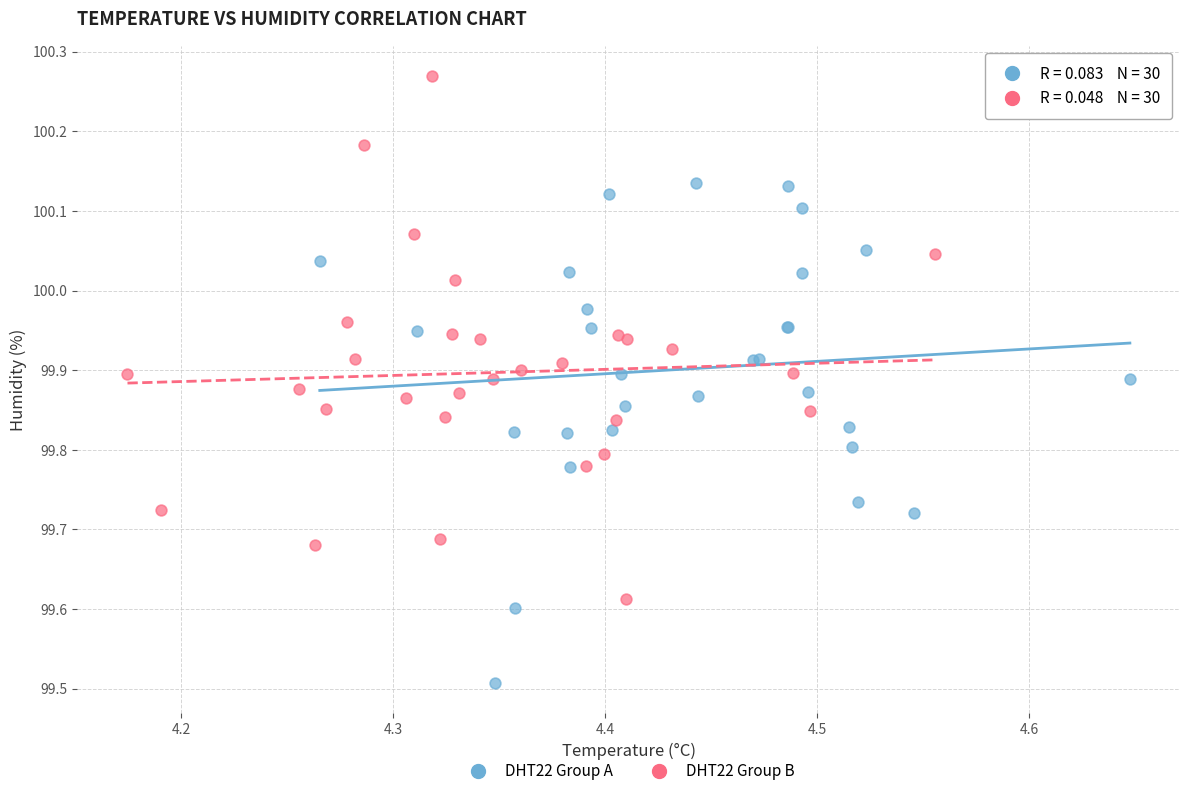

Which series contains the lowest Y value?

DHT22 Group A